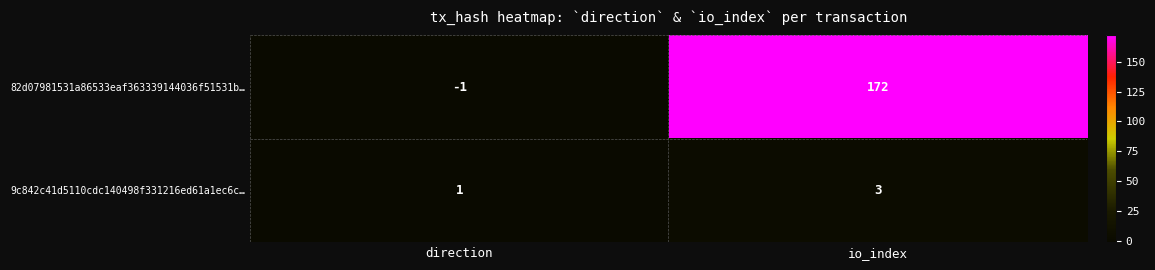

The 82d07981531a86533eaf363339144036f51531b… series shows 84 at io_index. True or false?

False